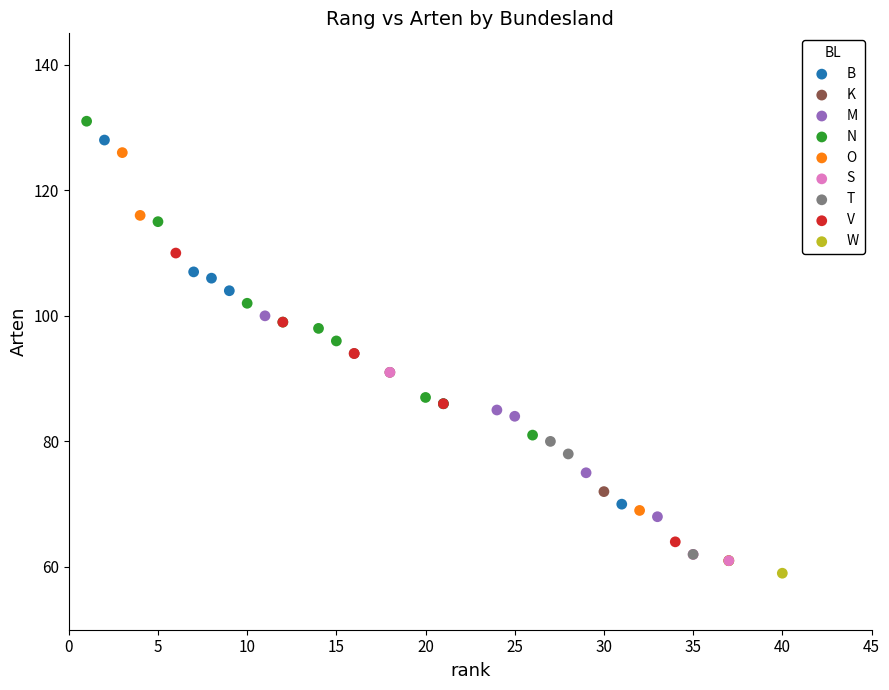

What are all the series names shown in the legend?

B, K, M, N, O, S, T, V, W